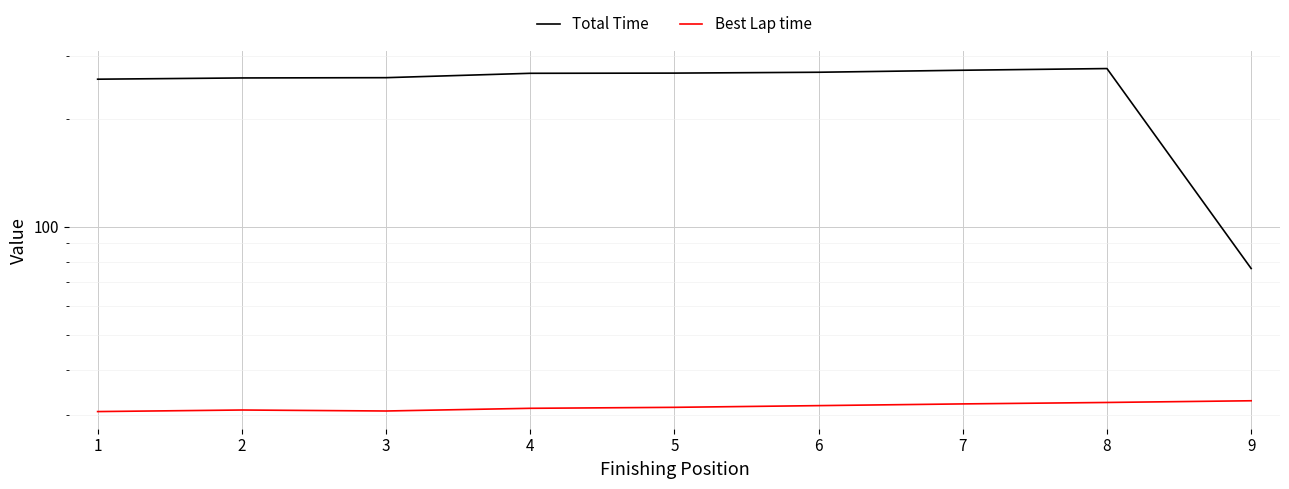

Which category has the highest value across all series?

8